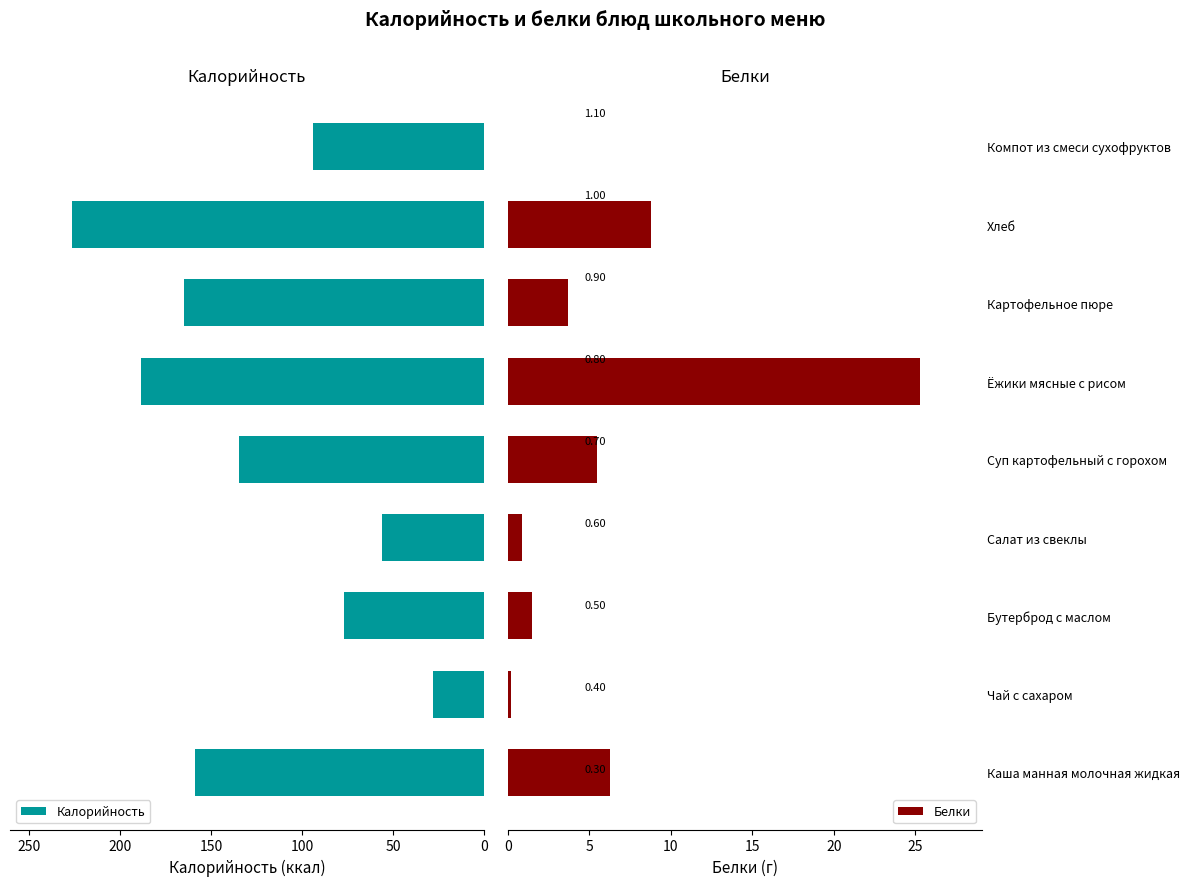

Reading left to right, extract all data points from this chart.

Калорийность: 158.6	28.0	77.0	56.3	134.8	188.4	164.7	226.4	94.2
Белки: 6.2	0.2	1.5	0.9	5.5	25.3	3.7	8.8	0.0